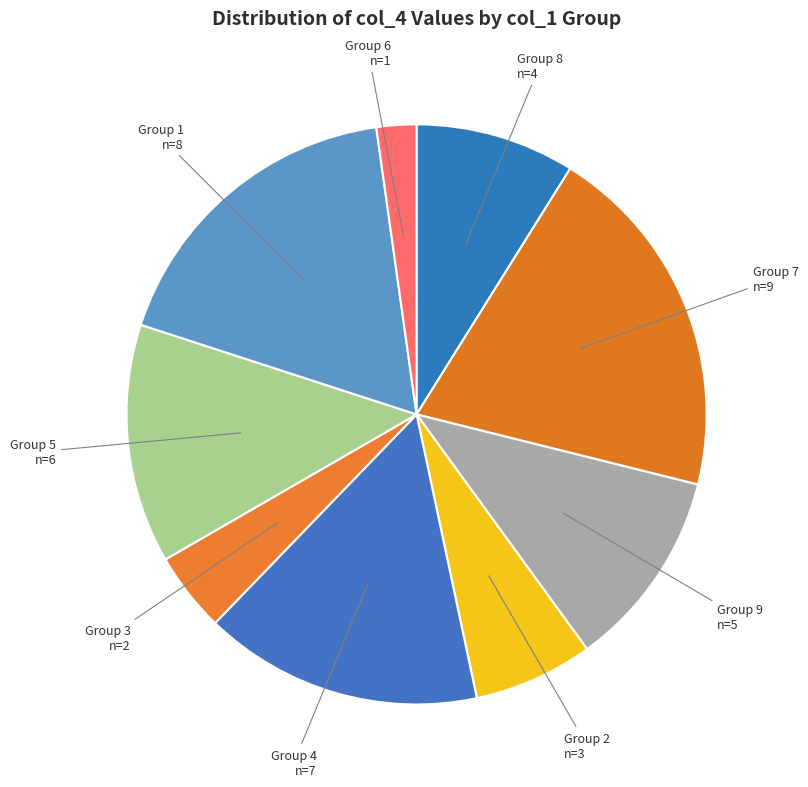

Do Group 9 and Group 2 together represent more than half of the pie?

No